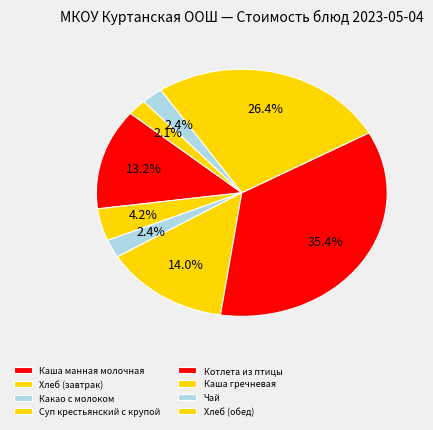

True or false: Каша гречневая accounts for 35% of the total.

False